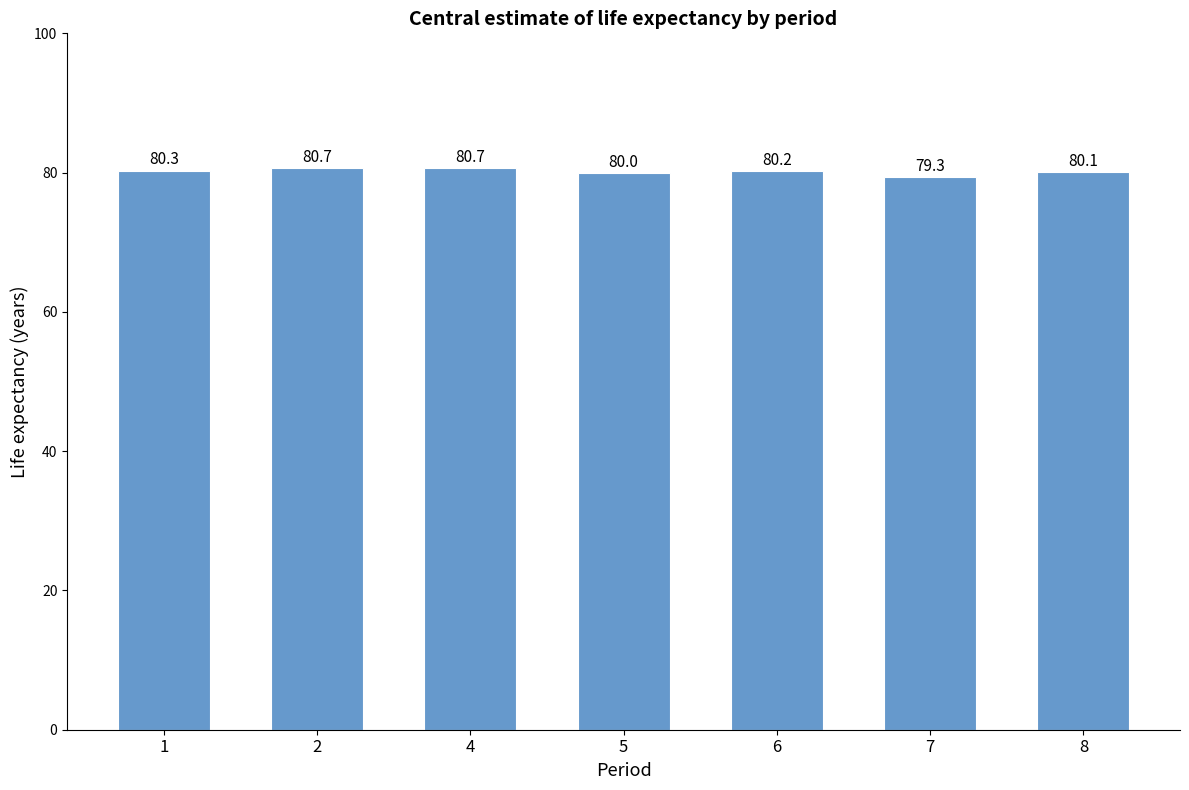

Is it true that the value at 8 is 80.1?

True